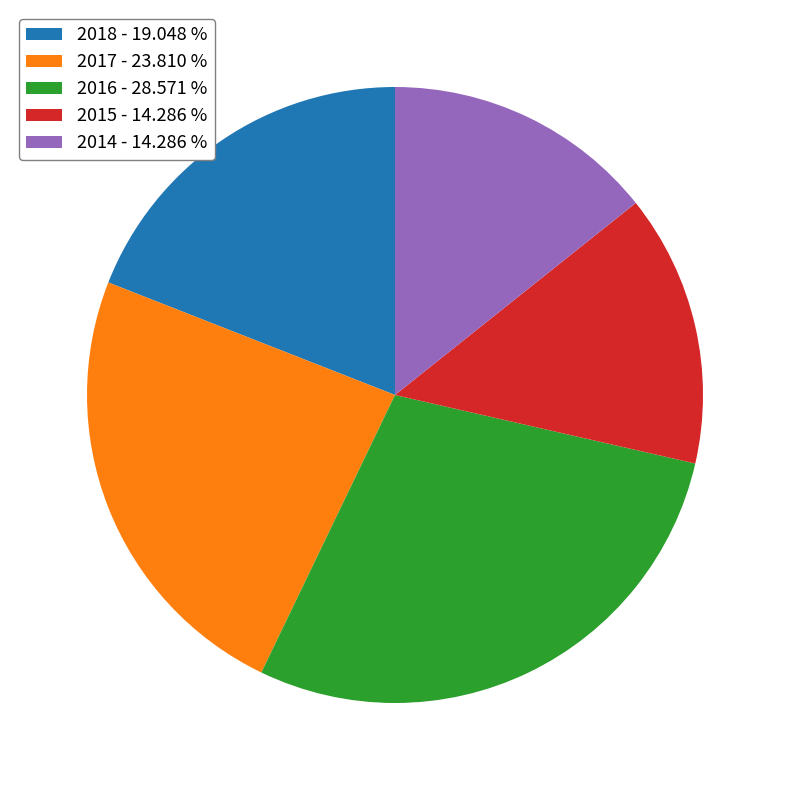

Does 2015 - 14.286 % represent more than half of the total?

No